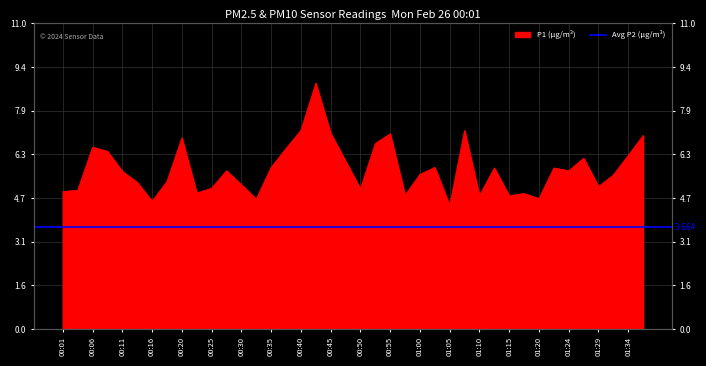

What is the sum of the values at 01:17 and 00:55?

11.9